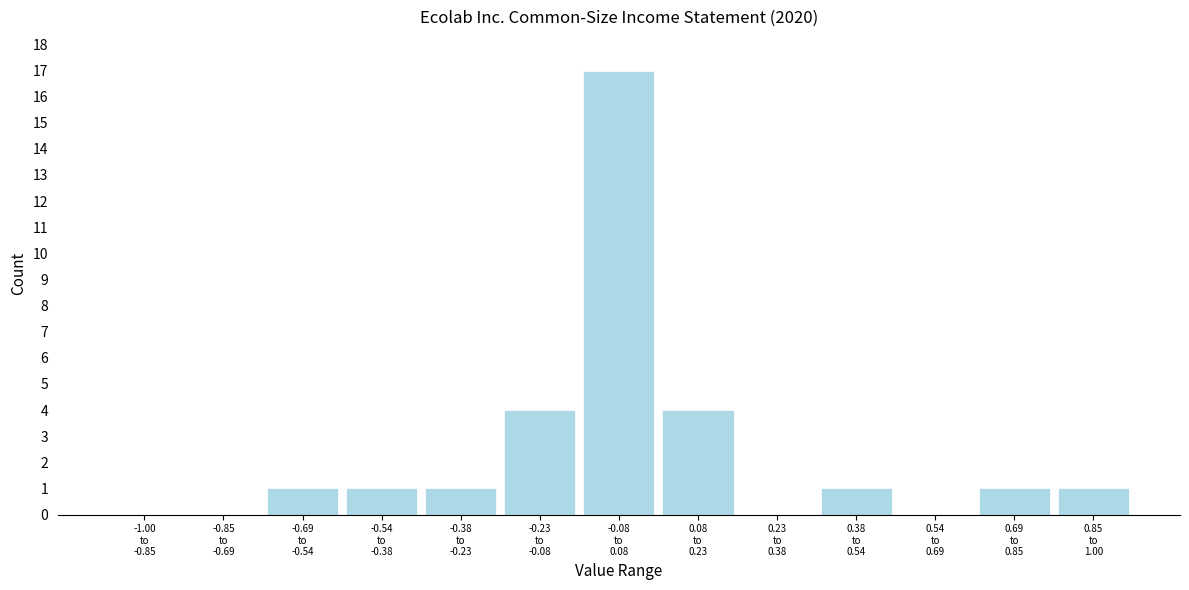

What is the sum of all values?

31